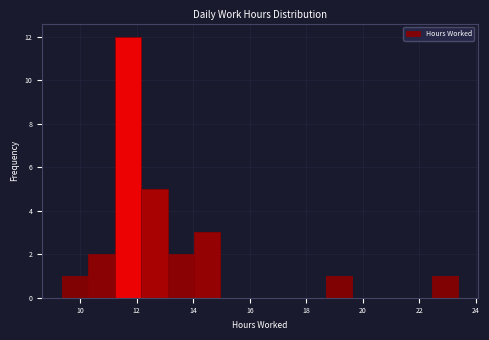

Reading left to right, list every bar in this chart as the range it spans on the x-axis followed by its height. Neither the bar edges nor the heights are printed on the chart, so give them approximately, as read against the axes.

9.4 to 10.2: 1
10.2 to 11.2: 2
11.2 to 12.2: 12
12.2 to 13.0: 5
13.0 to 14.0: 2
14.0 to 15.0: 3
15.0 to 15.8: 0
15.8 to 16.8: 0
16.8 to 17.8: 0
17.8 to 18.6: 0
18.6 to 19.6: 1
19.6 to 20.6: 0
20.6 to 21.6: 0
21.6 to 22.4: 0
22.4 to 23.4: 1